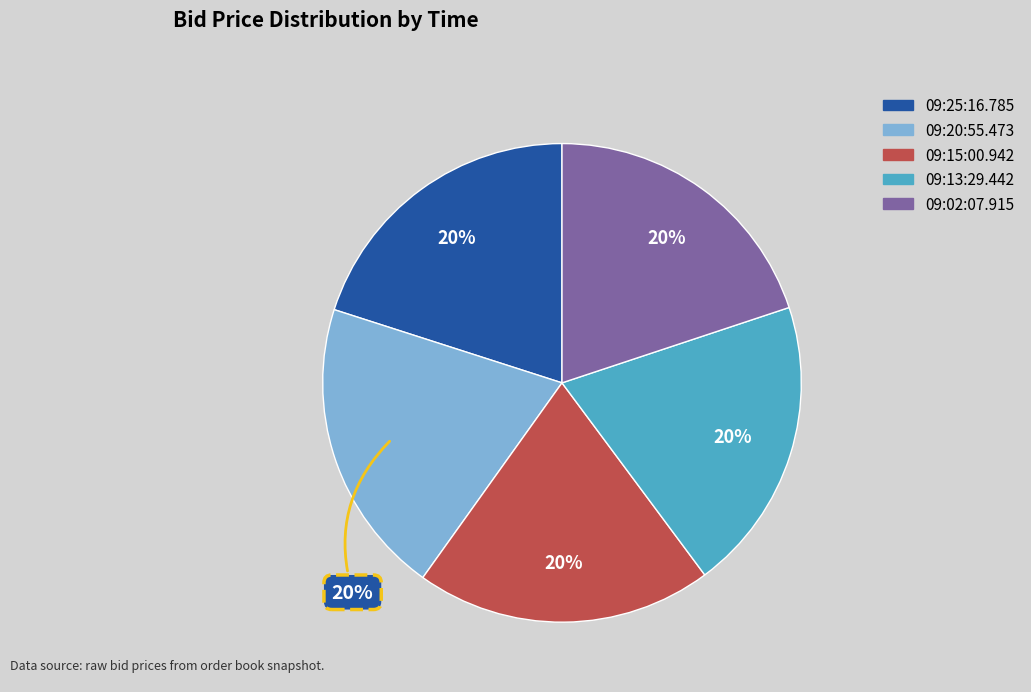

To the nearest percent, what is the combined percentage of 09:20:55.473 and 09:13:29.442?

40%